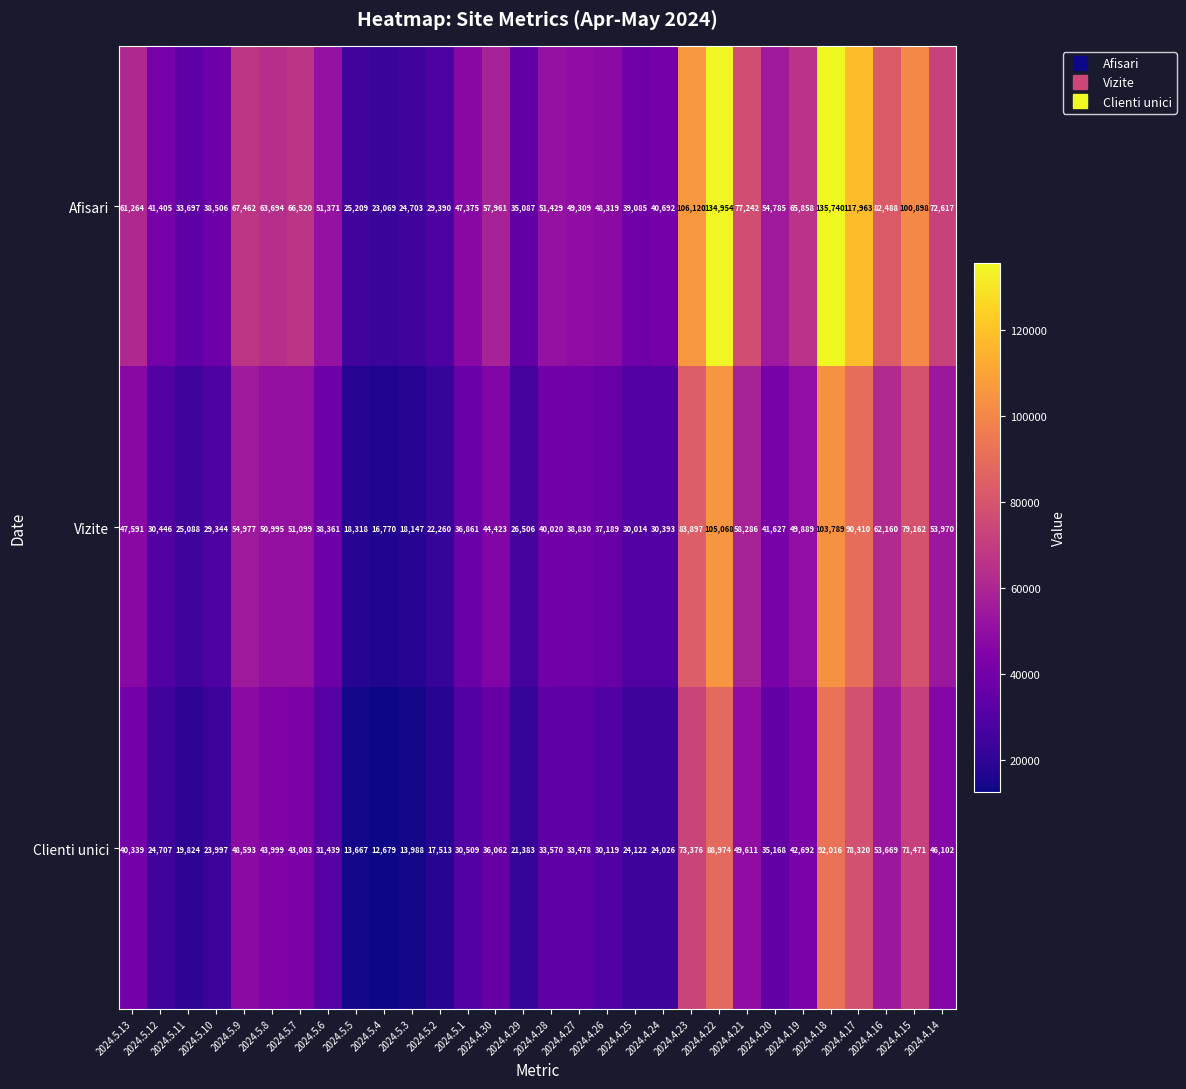

What is the sum of all Afisari values?

1844212